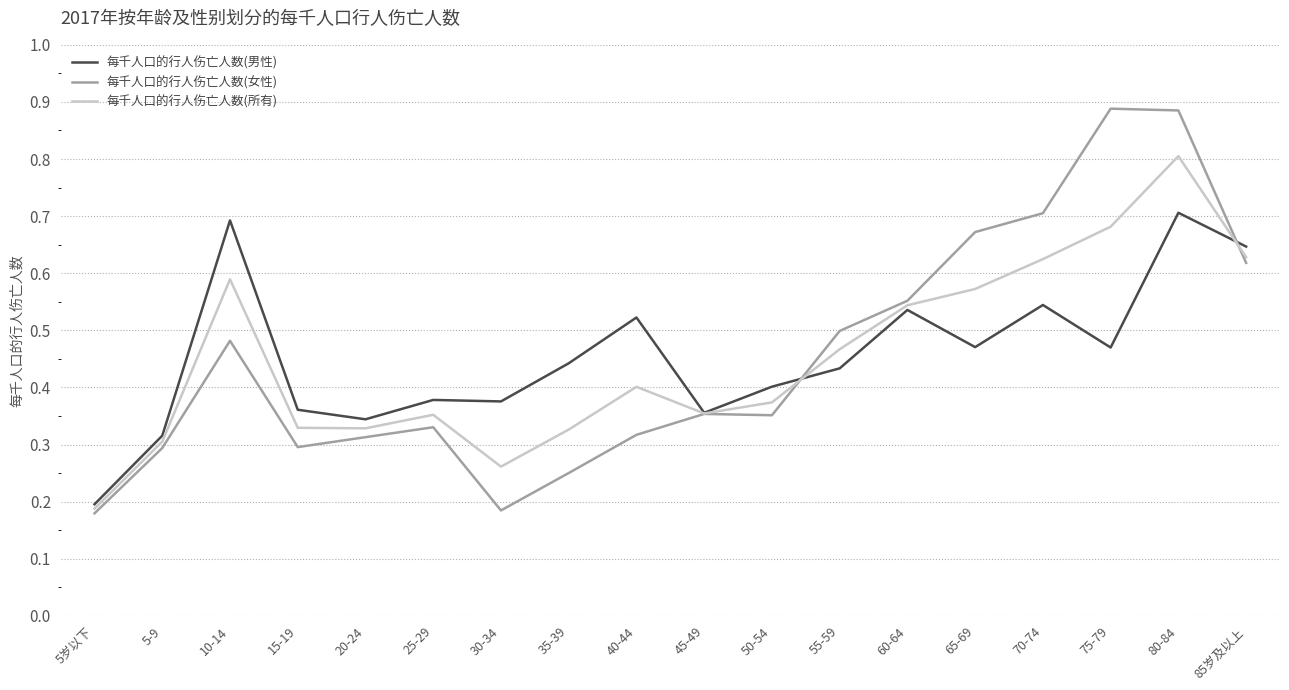

What is the total value across all series at 80-84?

2.4